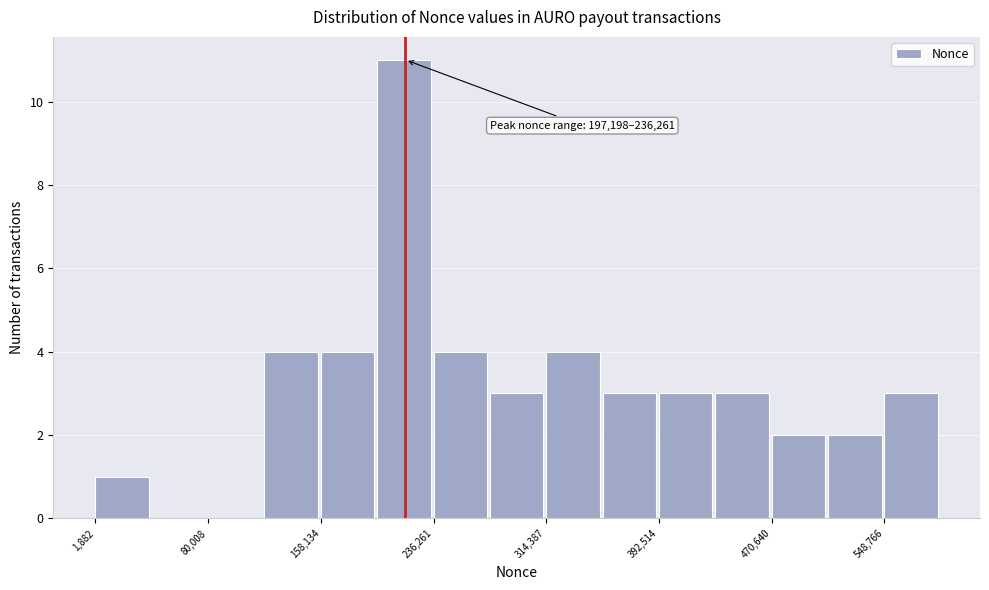

Read against the x-axis, roughly where is the centre of the tallest bar?

220000